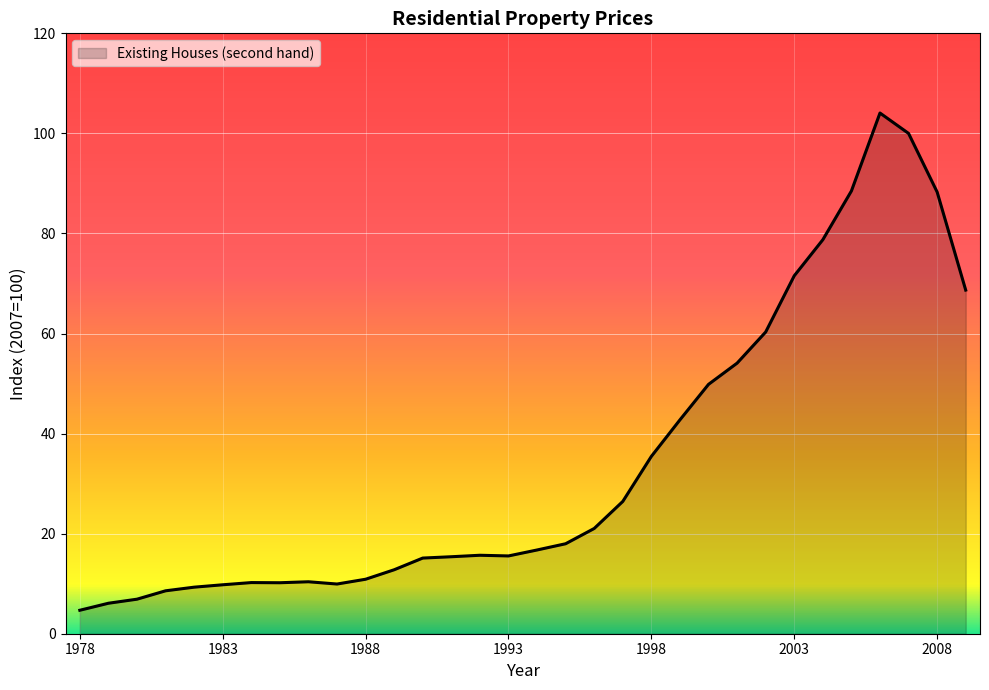

What is the smallest value displayed?

4.7